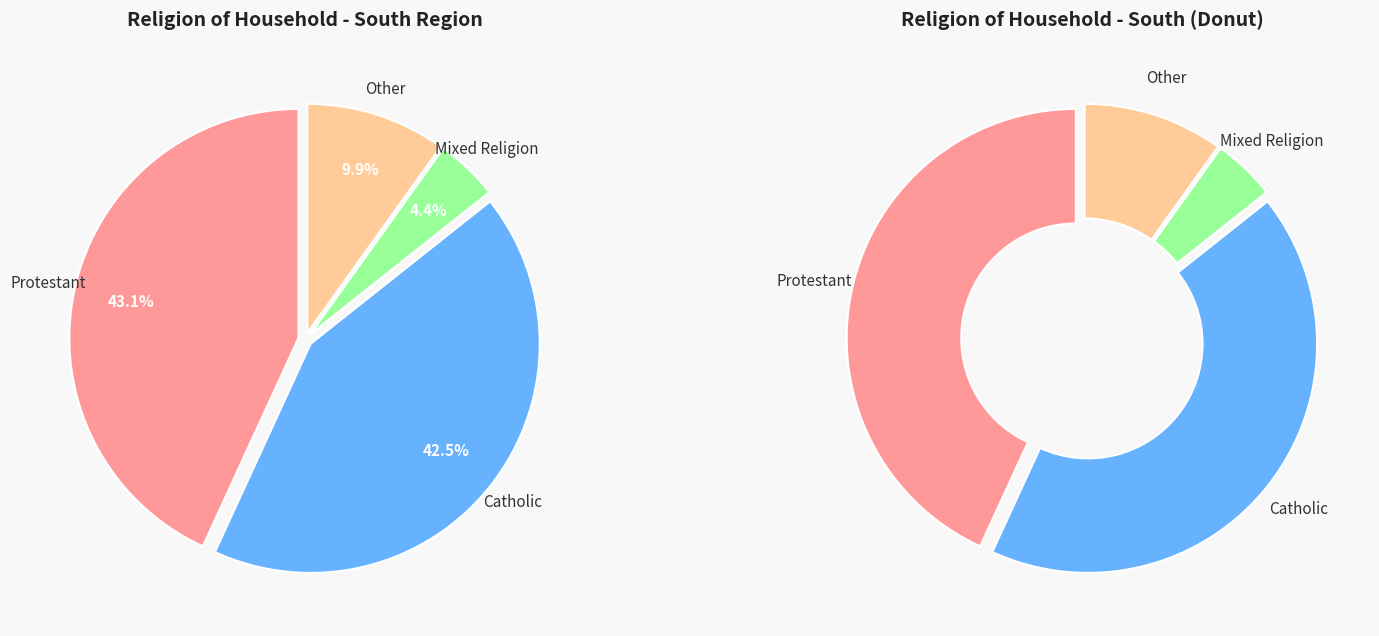

Between Protestant and Mixed Religion, which is larger?

Protestant